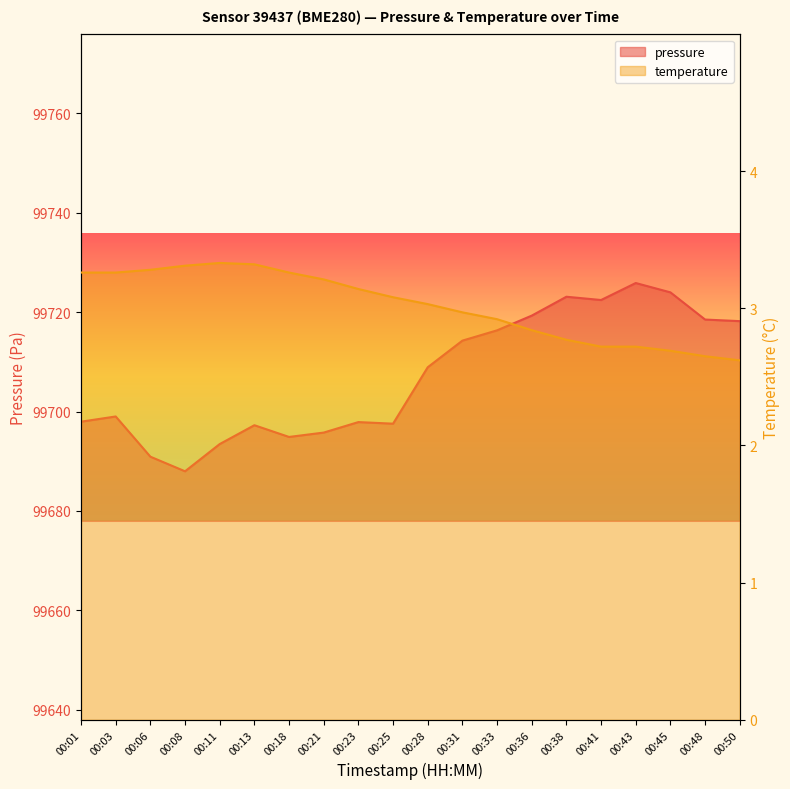

At which category is the sum across all series the highest?

00:43